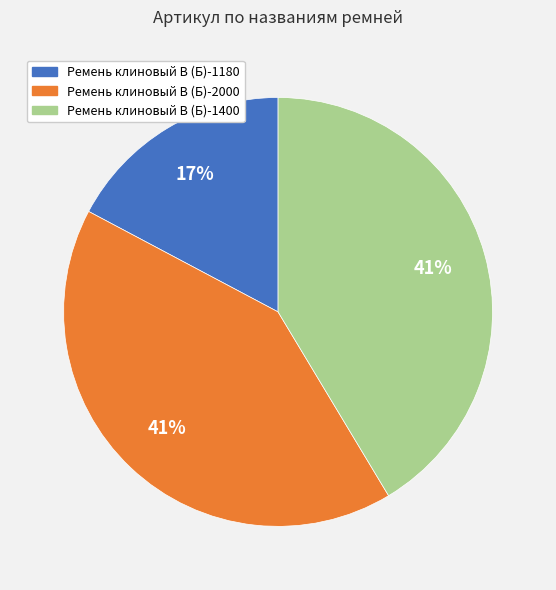

Approximately how many times larger is the value at Ремень клиновый В (Б)-2000 compared to Ремень клиновый В (Б)-1180?

2.4